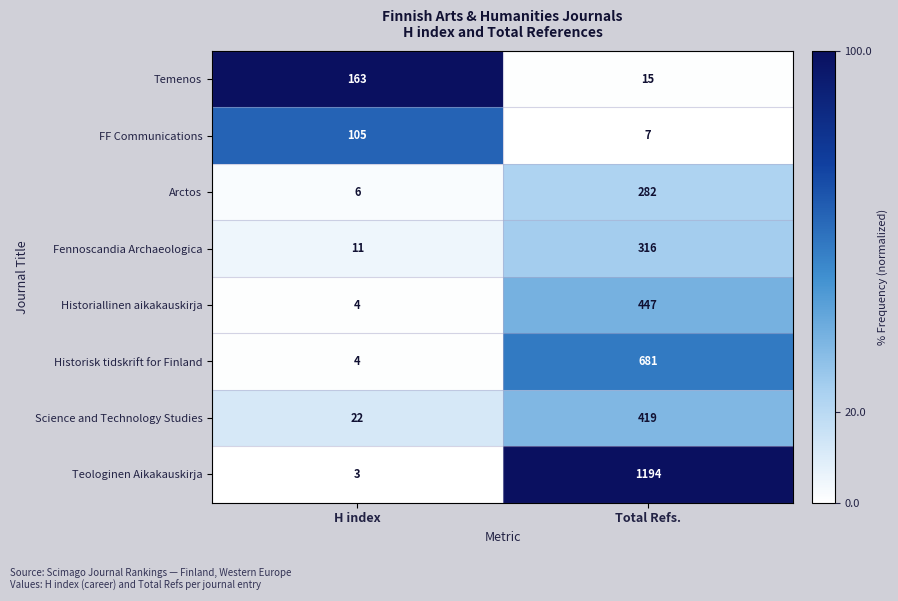

At Total Refs., list the series in order from largest to smallest.

Teologinen Aikakauskirja, Historisk tidskrift for Finland, Historiallinen aikakauskirja, Science and Technology Studies, Fennoscandia Archaeologica, Arctos, Temenos, FF Communications